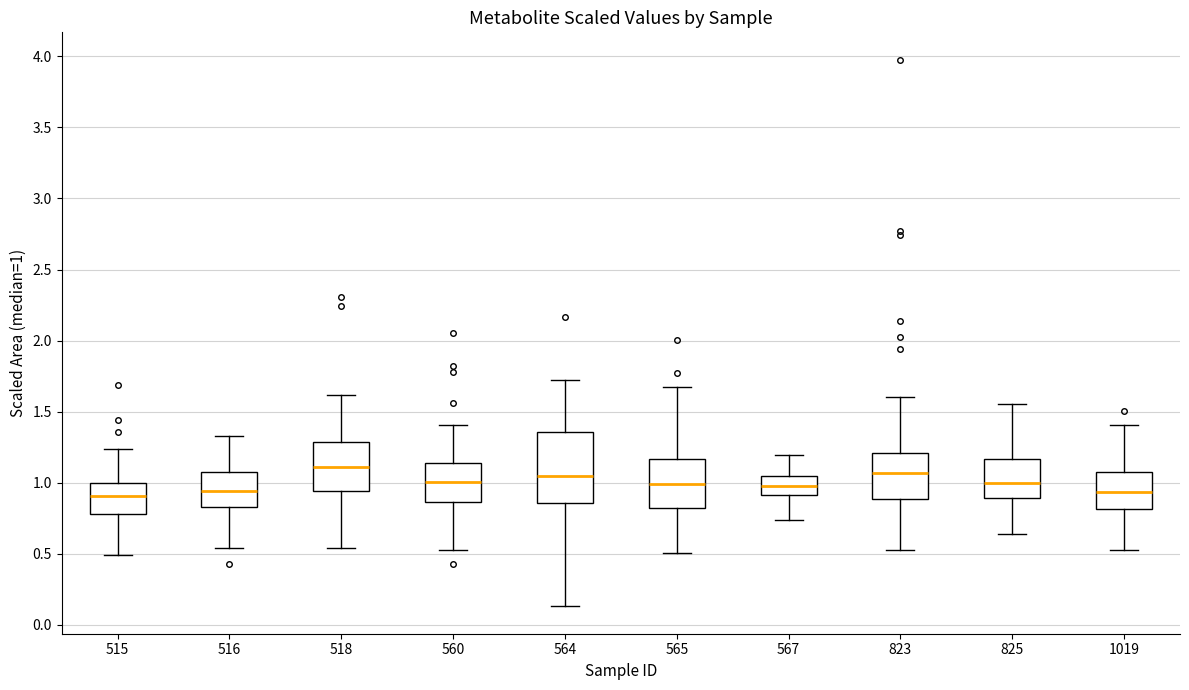

Which box is the tallest, from its lower edge to its upper edge?

564